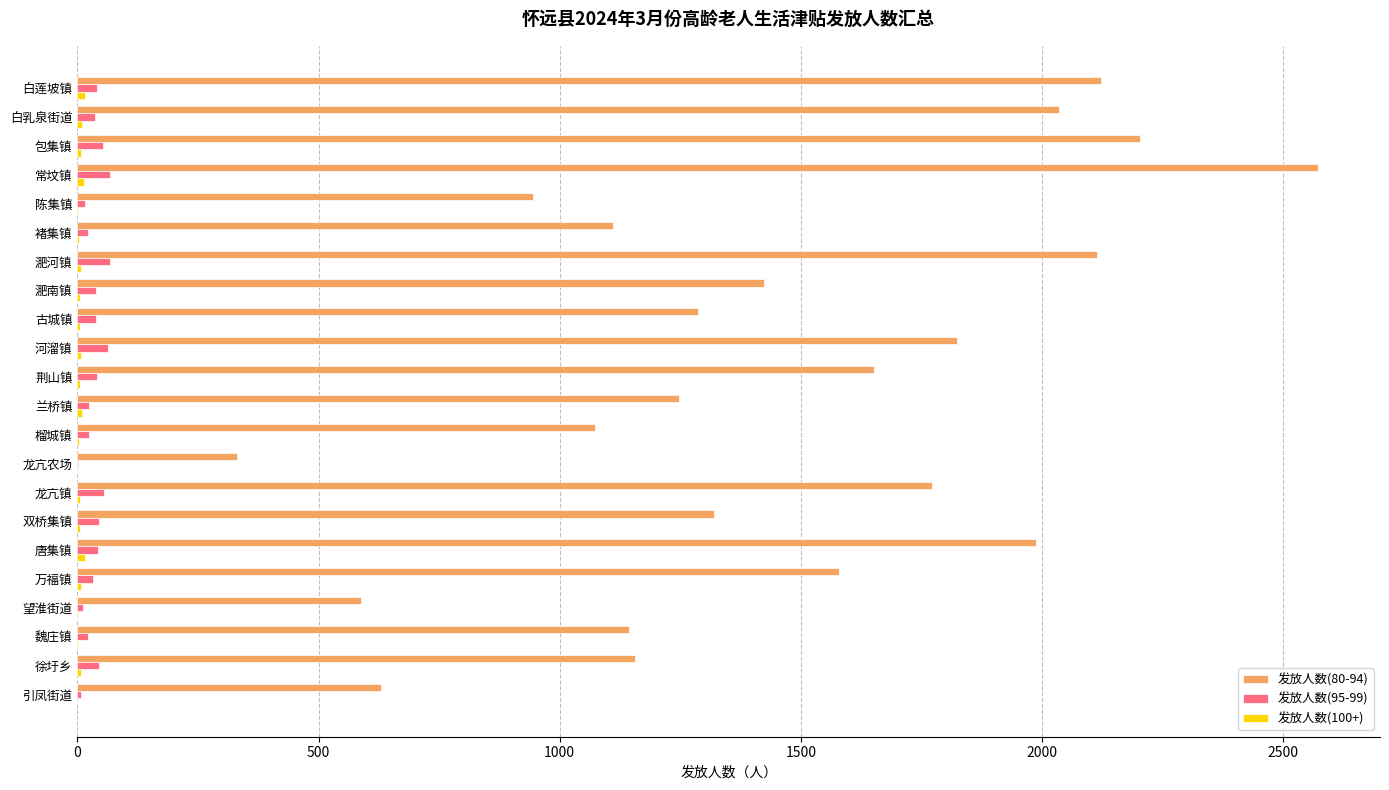

Is the value of 发放人数(80-94) at 陈集镇 greater than the value of 发放人数(95-99) at 龙亢农场?

Yes